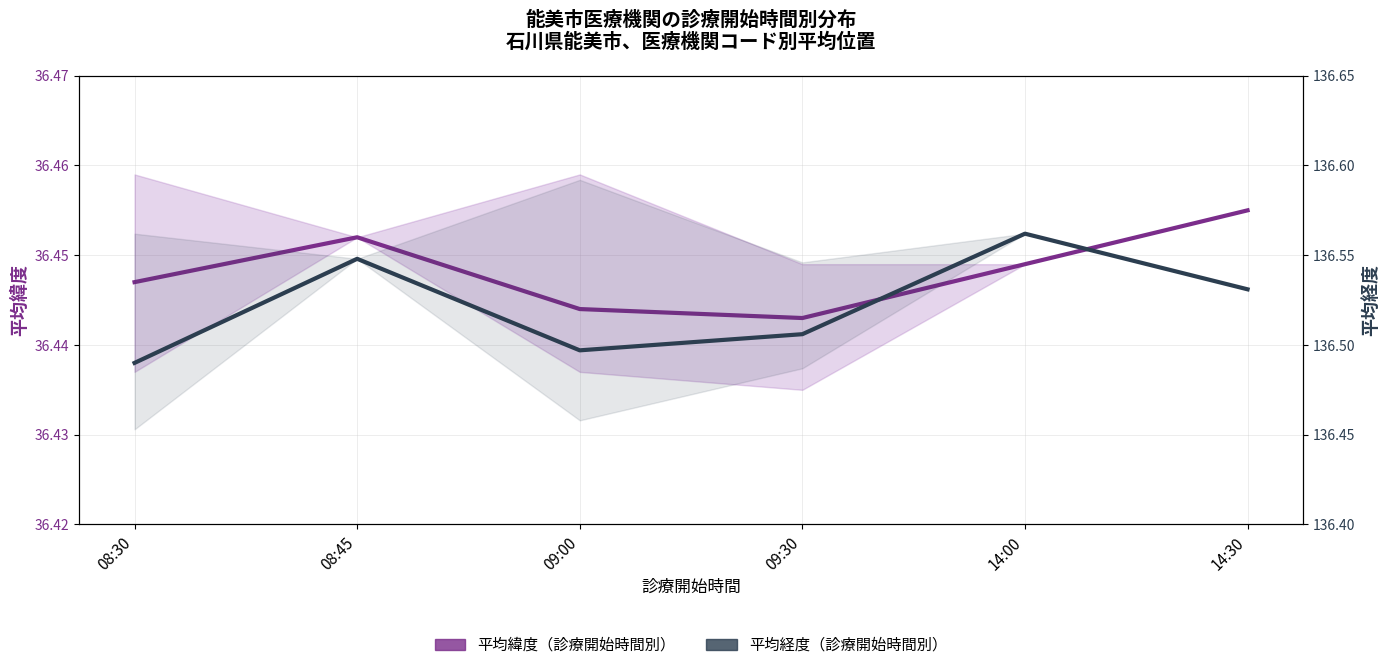

What is the spread (max minus min) of values at 14:30?

100.1